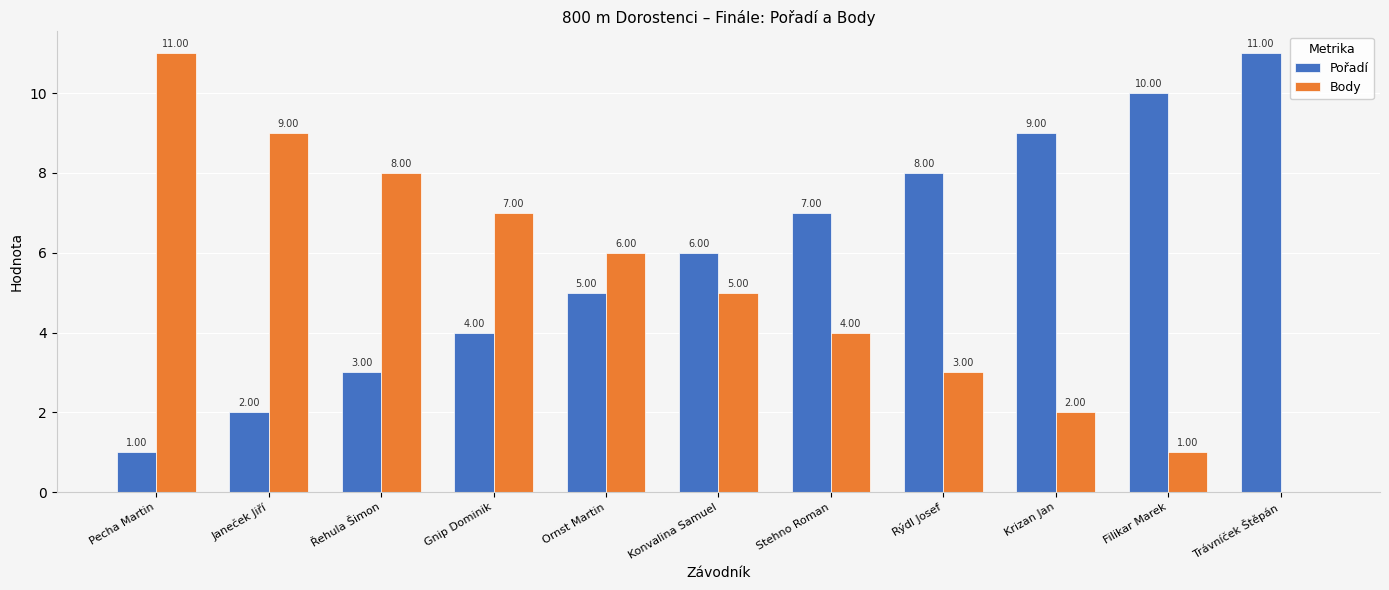

How many positive values does the Body series have?

10